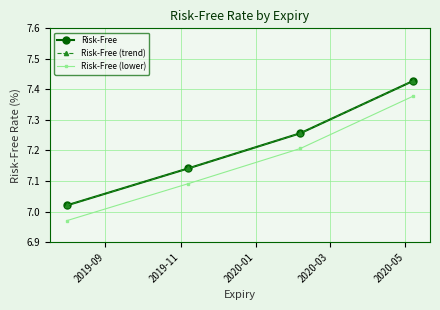

Is this an area chart (filled region under the line)?

No